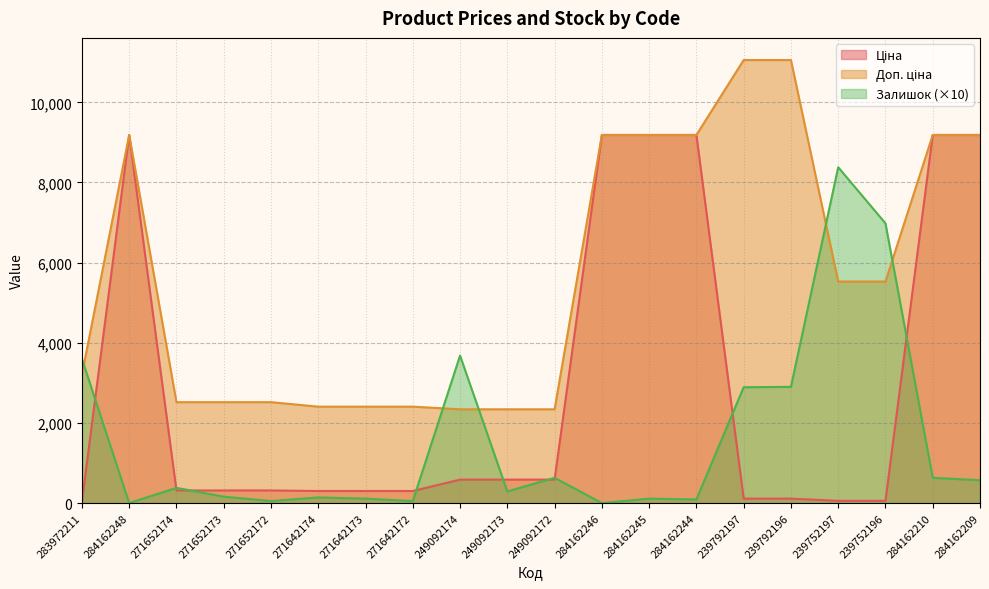

At 284162210, list the series in order from smallest to largest.

Залишок, Ціна, Доп. ціна